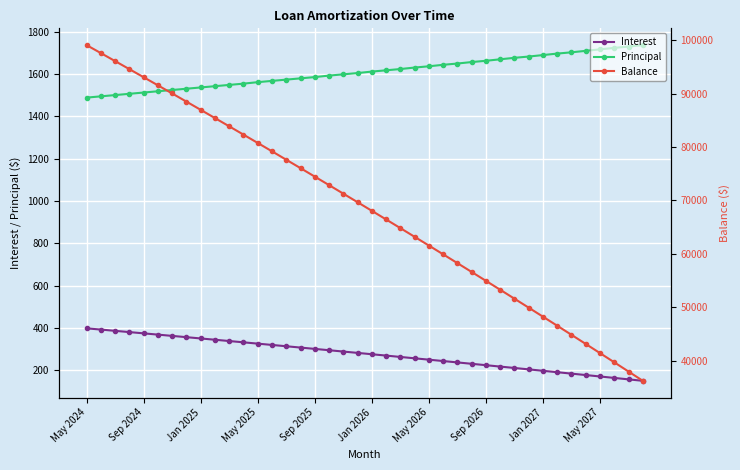

How many data points in Interest are above 282?

20